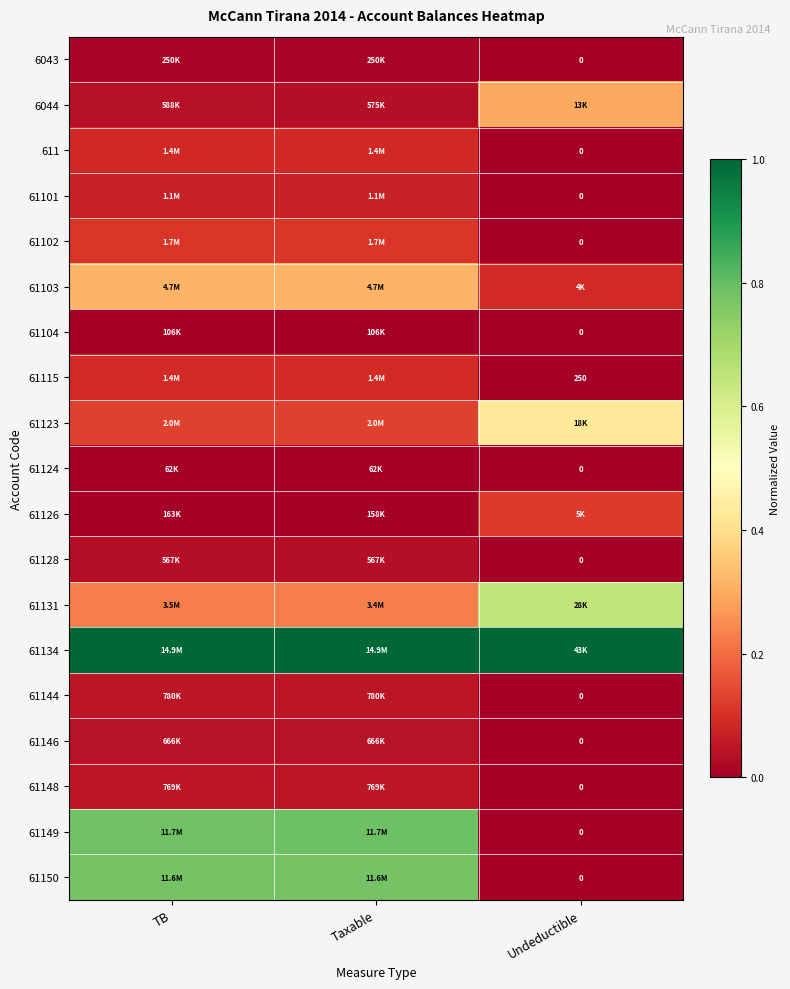

True or false: 61126 has a value of 0.0 at TB.

False